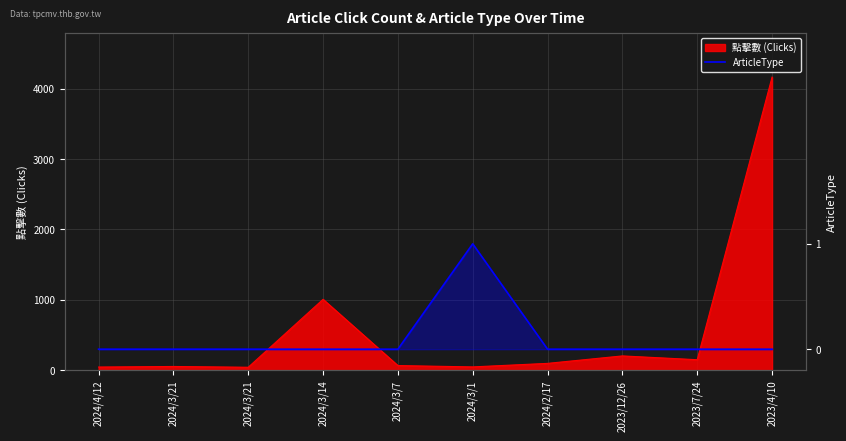

Reading right to left, transcribe all the data shown in this chart.

2023/4/10=0	2023/7/24=0	2023/12/26=0	2024/2/17=0	2024/3/1=1	2024/3/7=0	2024/3/14=0	2024/3/21=0	2024/3/21=0	2024/4/12=0